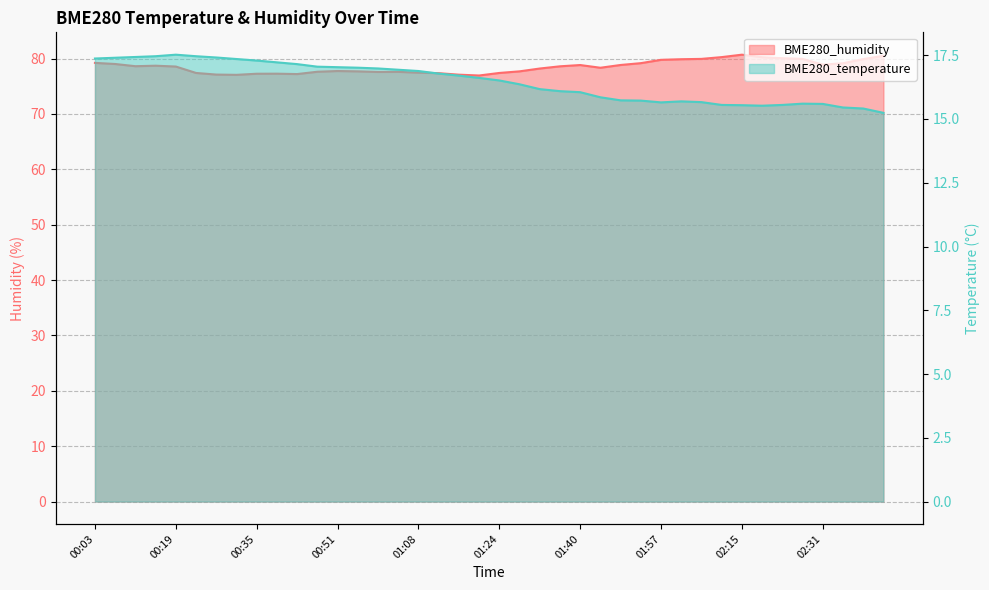

What is the label of the 12th point from the left?

00:47